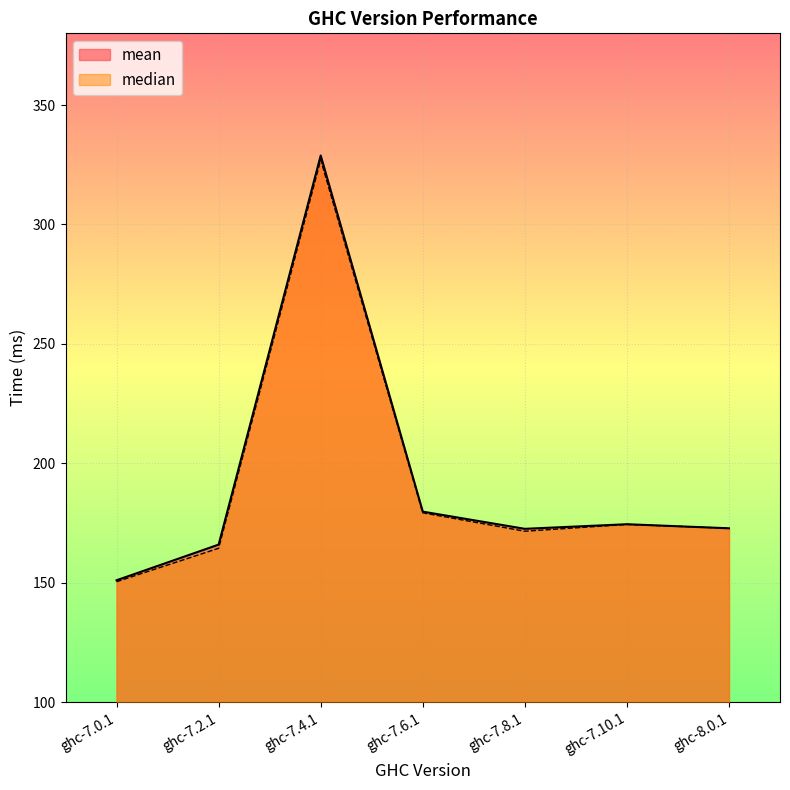

How many interior local valleys does the median series have?

1